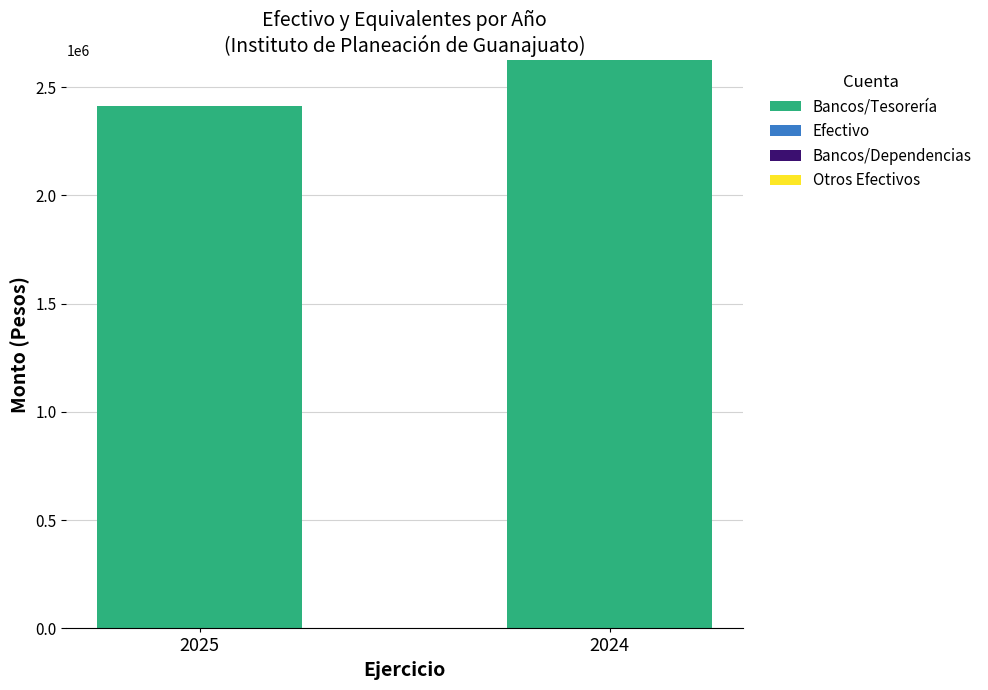

What is the change in value from 2025 to 2024?

+214605.8